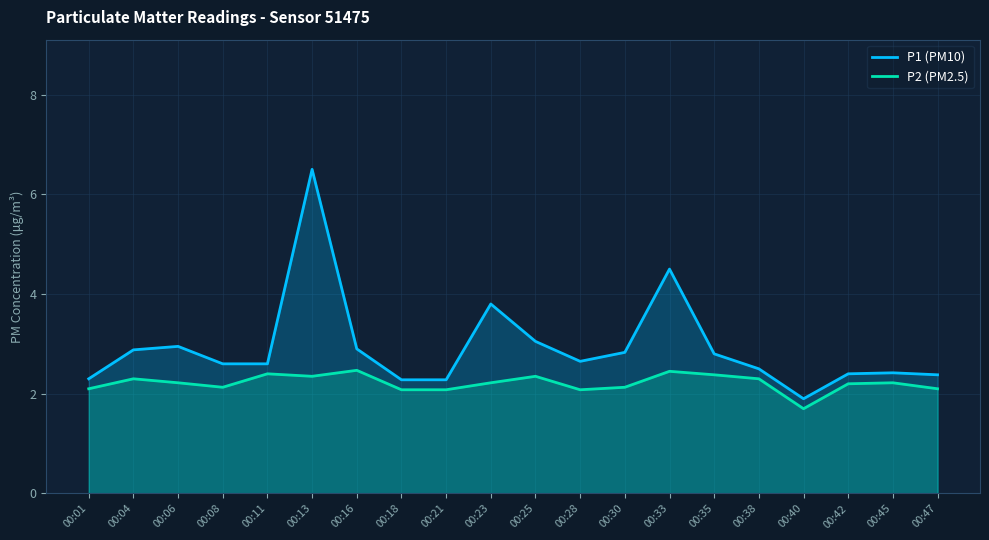

Where is P1 (PM10) nearest to the value 4?

00:23